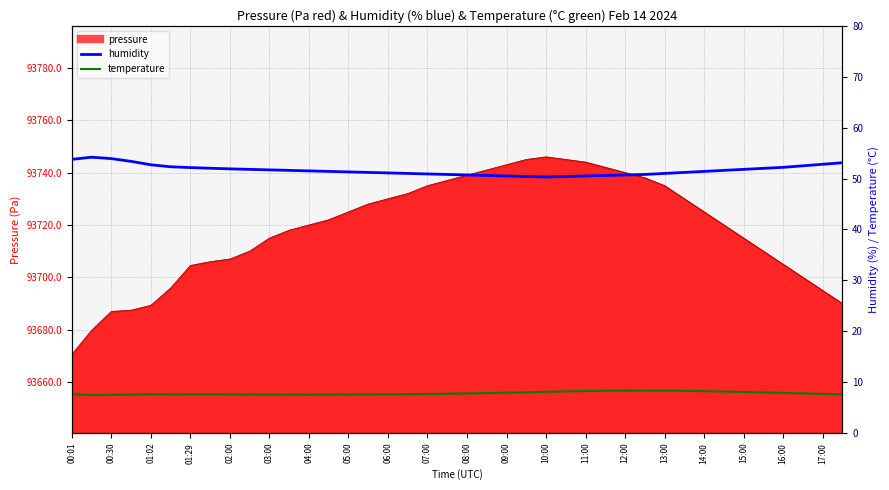

True or false: humidity has a value of 73.8 at 29.

False